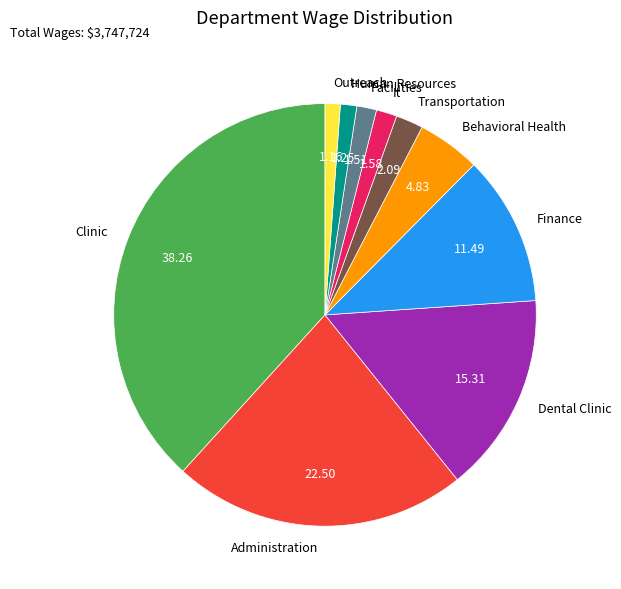

Is there a majority slice in this chart?

No